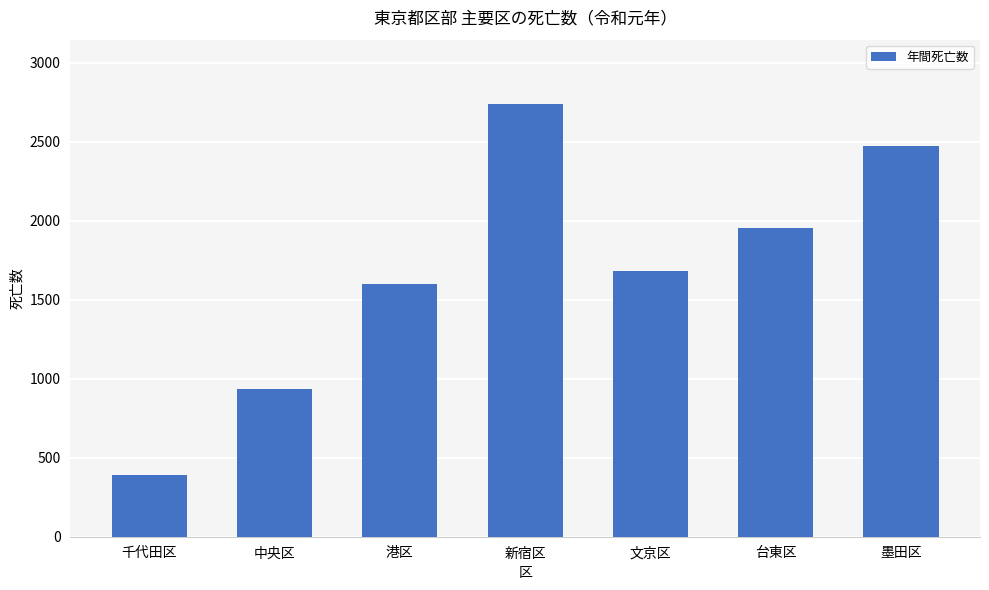

What is the sum of all values?

11775